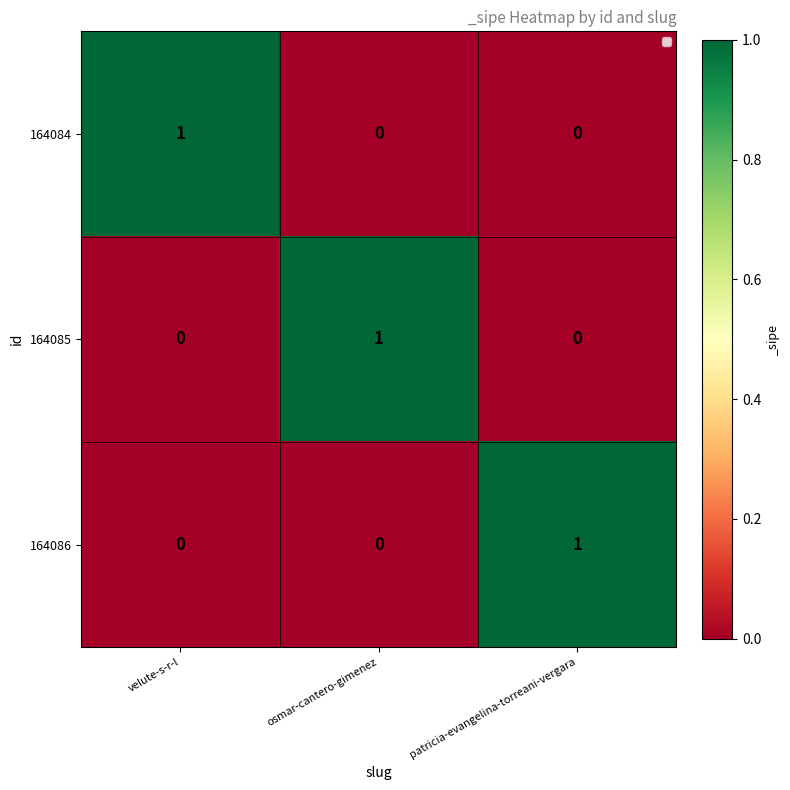

Count the 164085 values in the range 0 to 1.

3